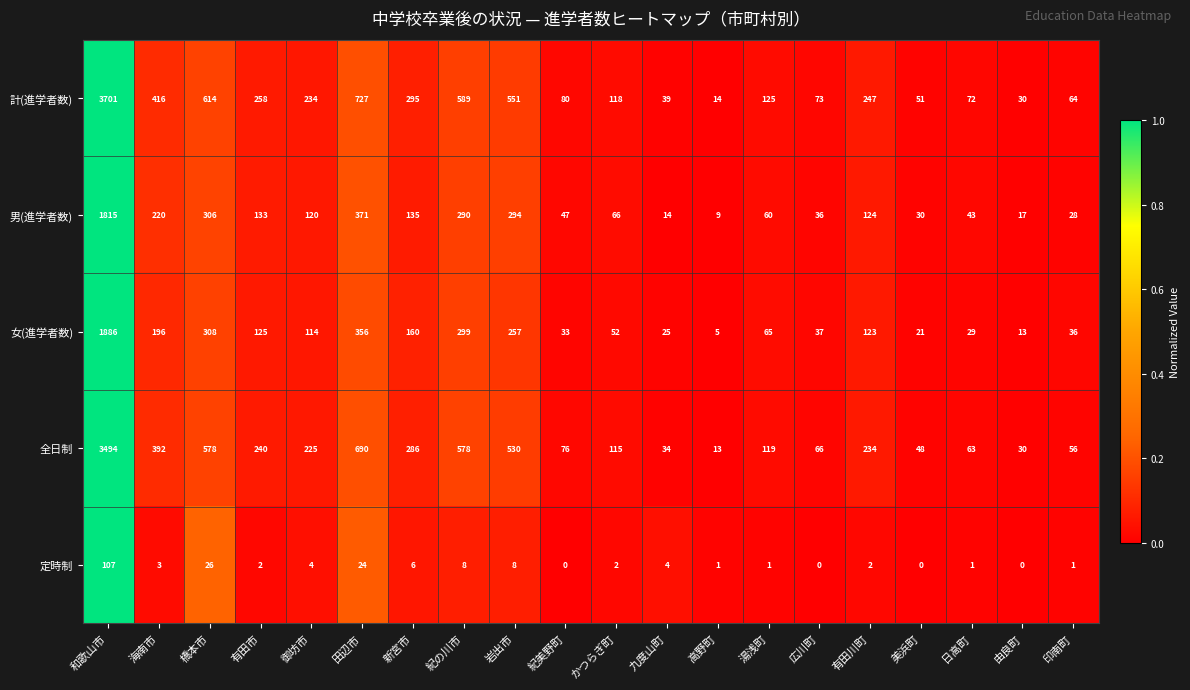

Count the number of data series in this chart.

5